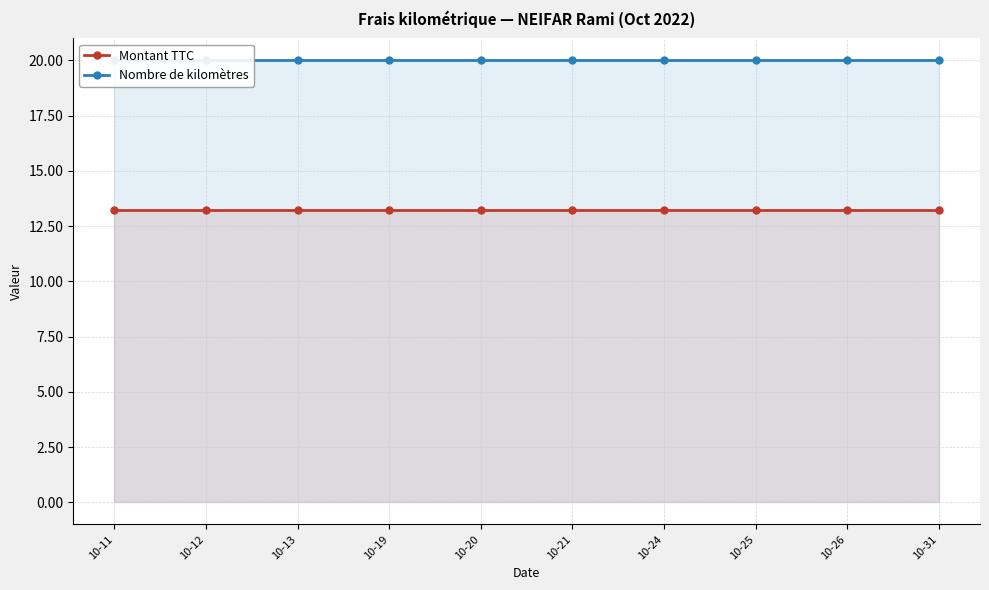

Read the Montant TTC value at 10-21.

13.2